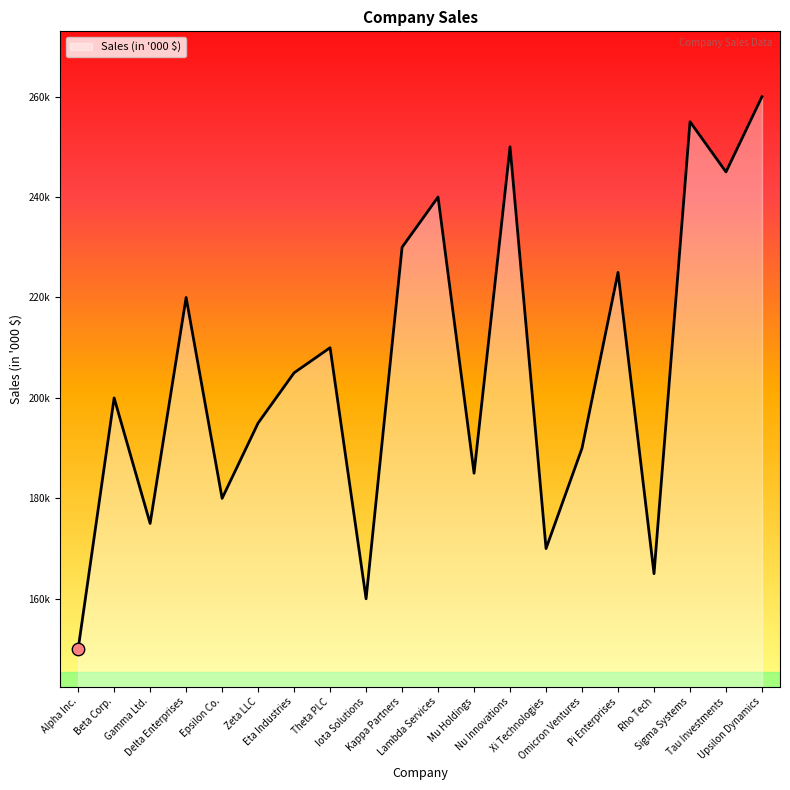

Which has a higher value, Nu Innovations or Delta Enterprises?

Nu Innovations